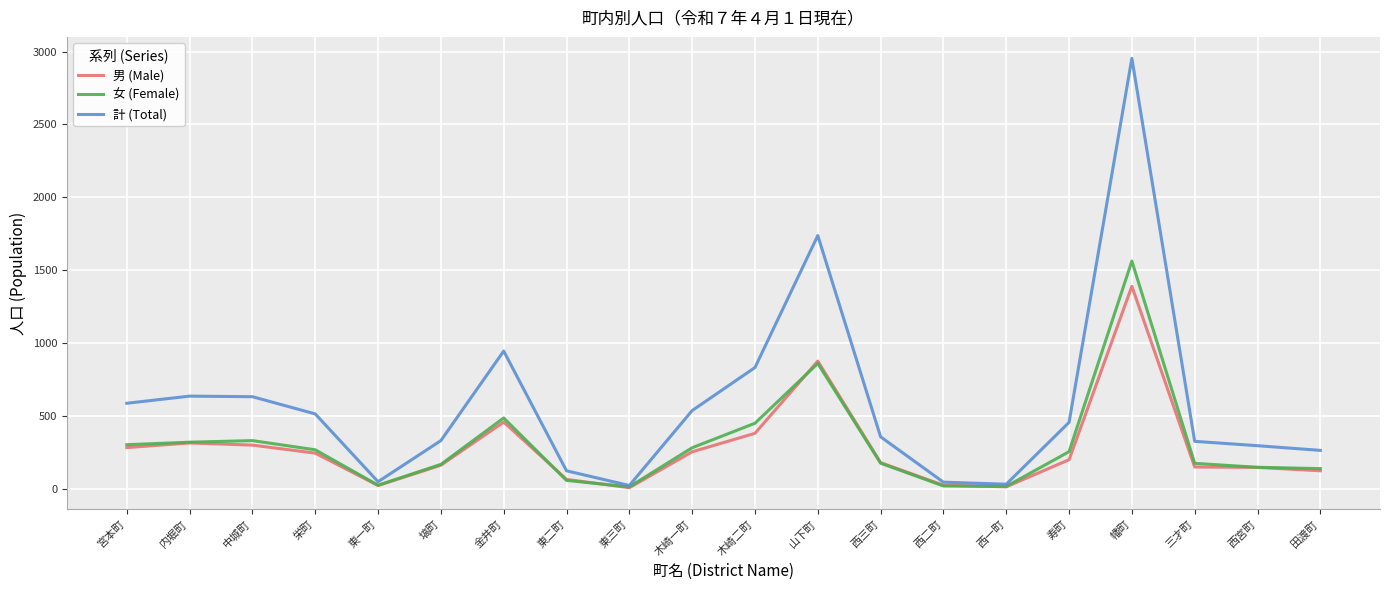

What is the sum of the 女 (Female) values at 西一町 and 金井町?

505